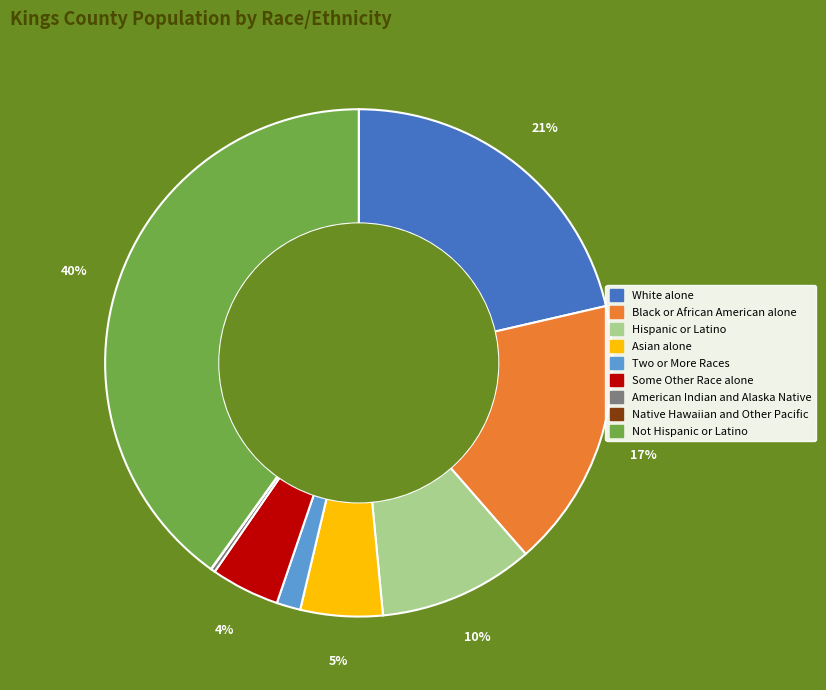

To the nearest percent, what is the combined percentage of Some Other Race alone and Two or More Races?

6%